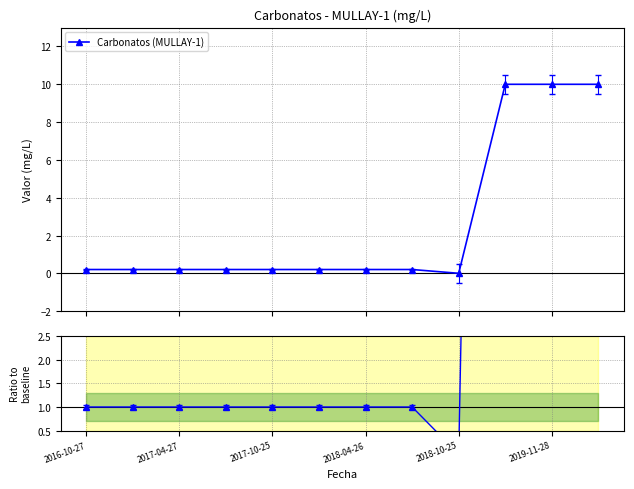

True or false: Ratio to baseline and Carbonatos (MULLAY-1) intersect in this chart.

False